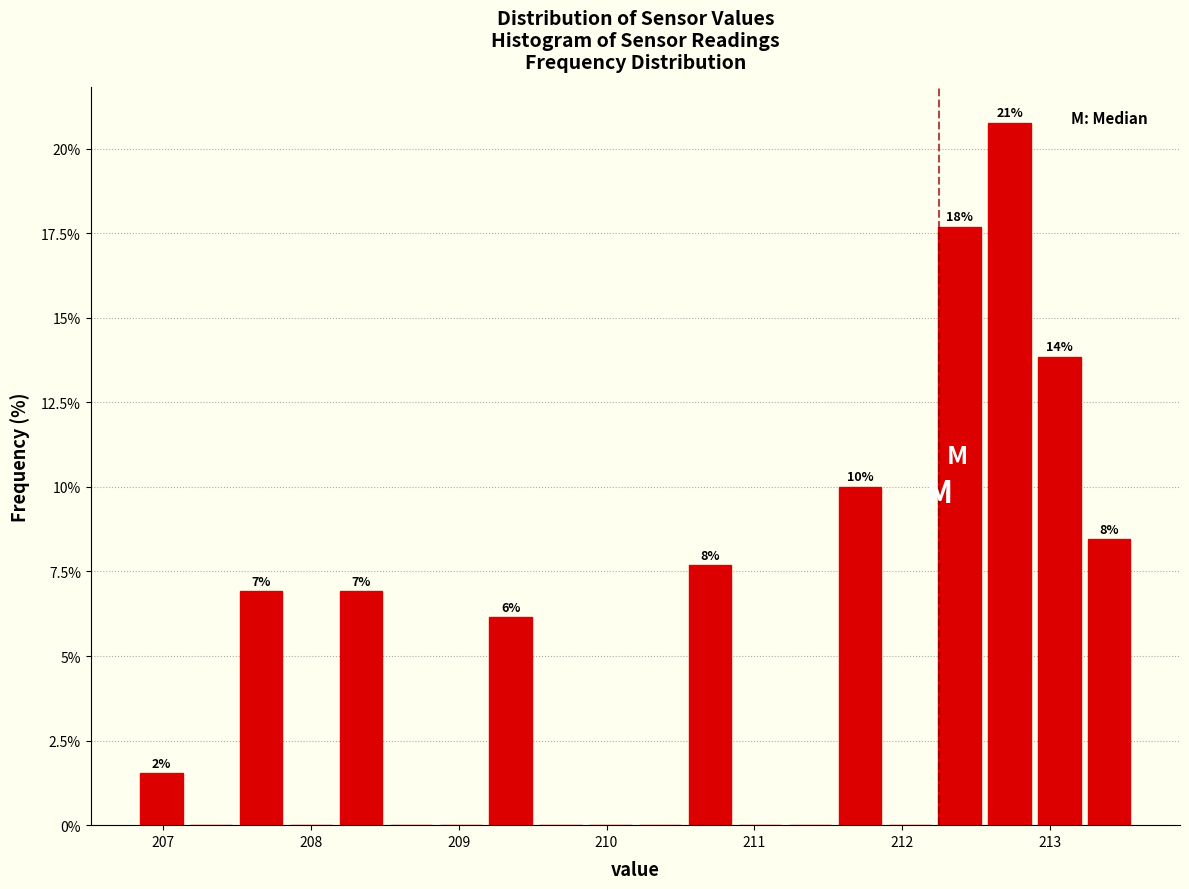

Read against the x-axis, roughly where is the centre of the tallest bar?

212.7